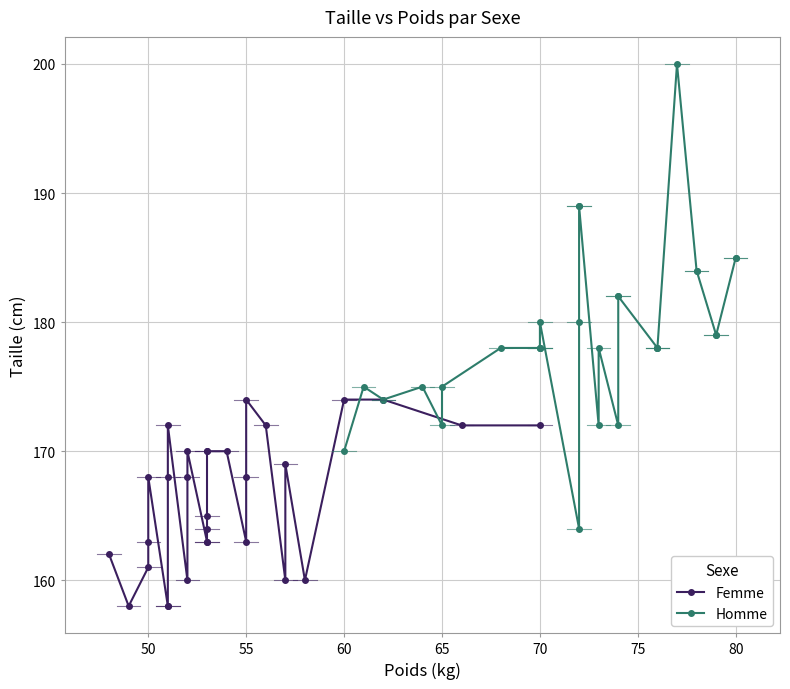

What is the average value of the Femme series?

166